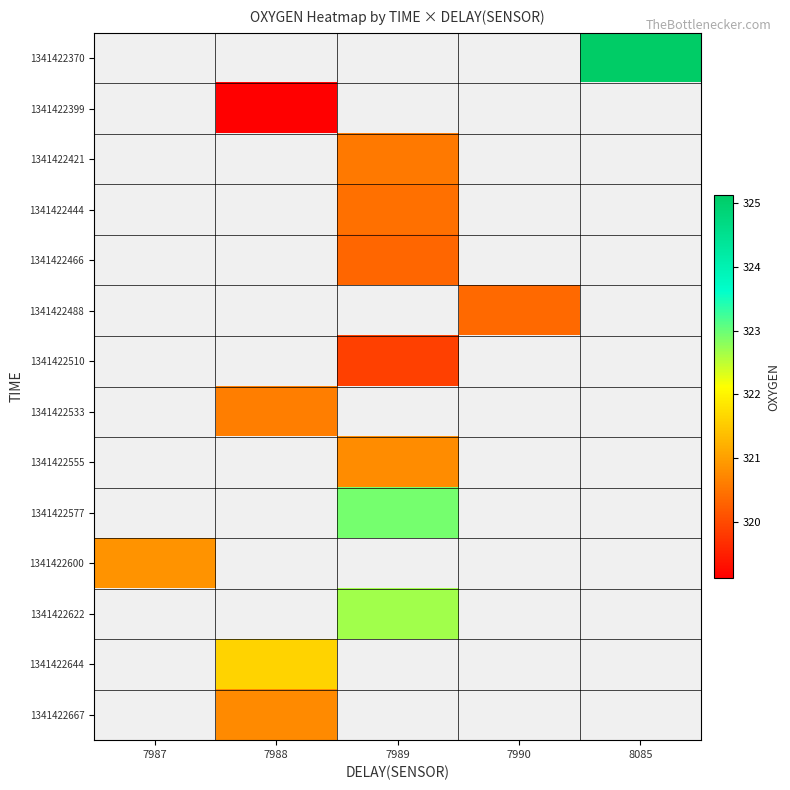

Count the number of data series in this chart.

14